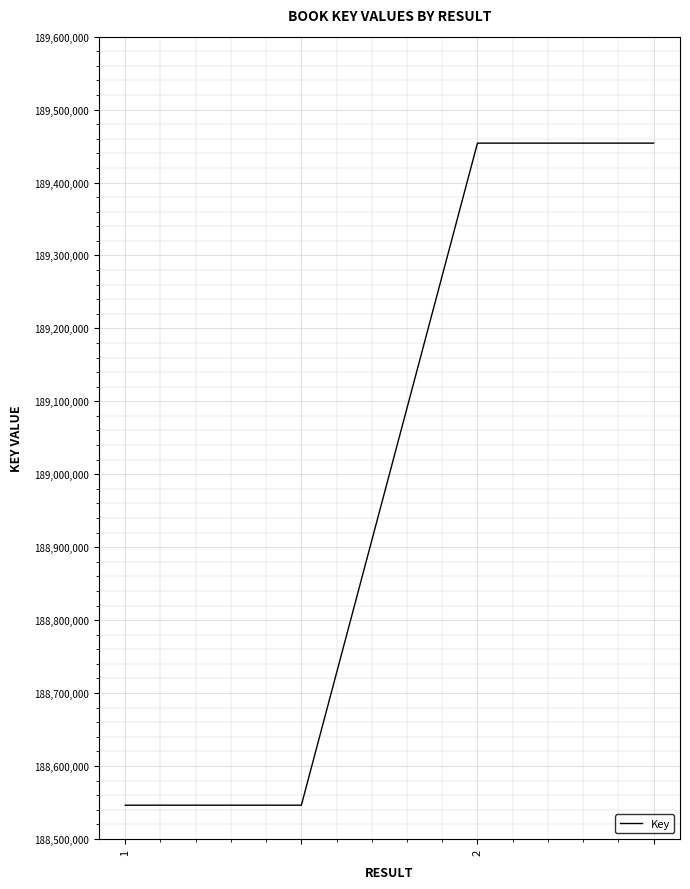

What is the average value?

189000138